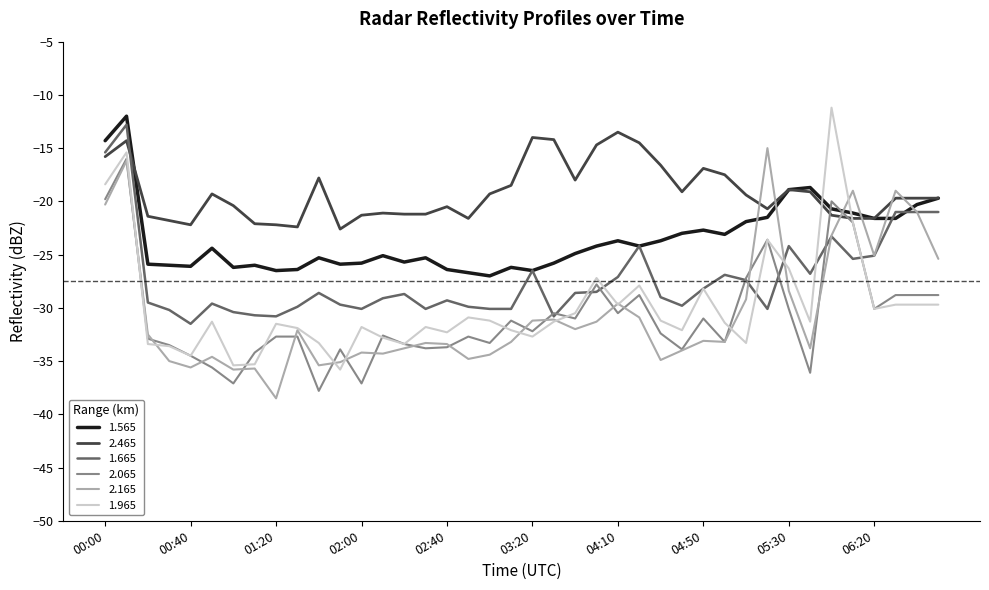

Which series has the largest total across all categories?

2.465